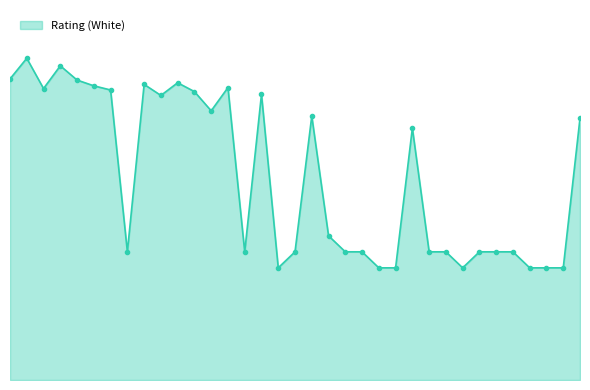

What is the sum of all values?

44402